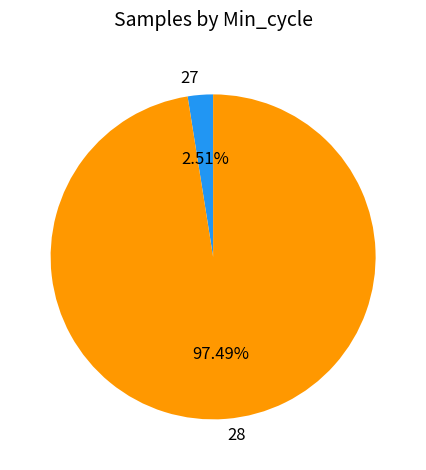

What is the ratio of the value at 28 to the value at 27?

38.8